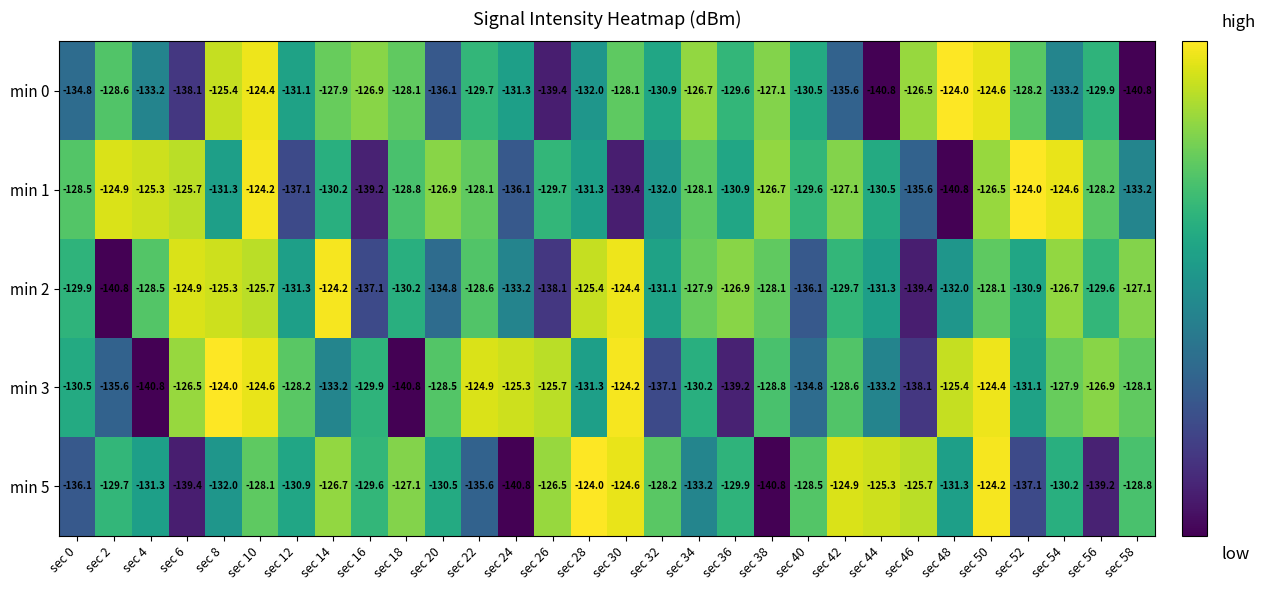

Where does the min 0 series first go above -129?

sec 2